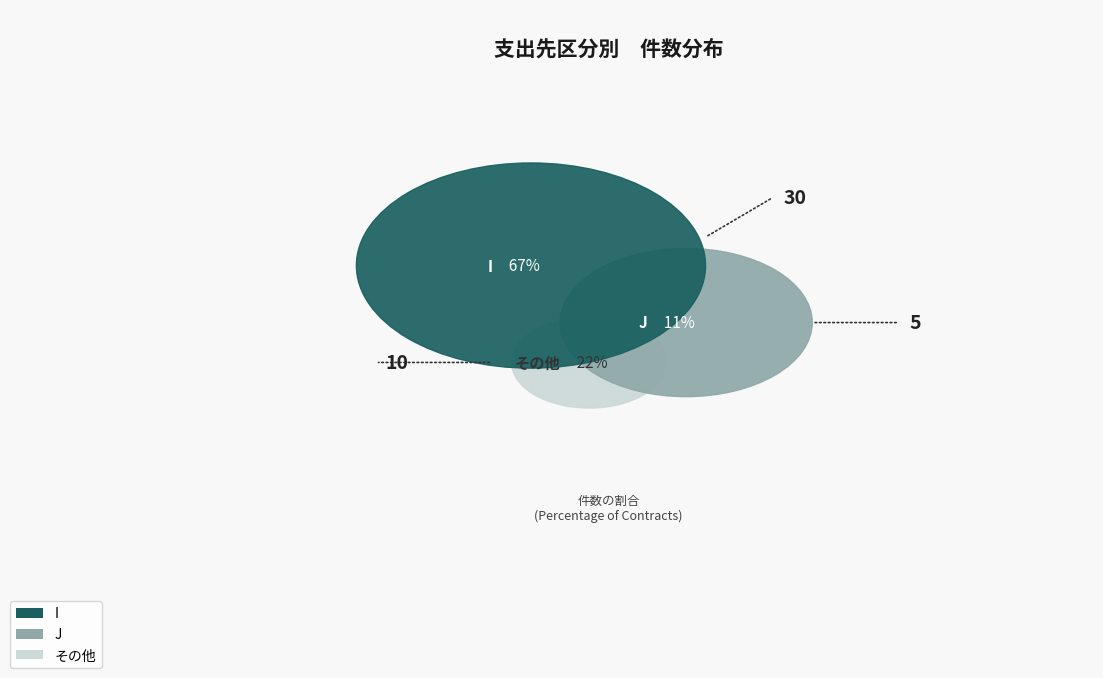

To the nearest percent, what is the average slice percentage?

33%